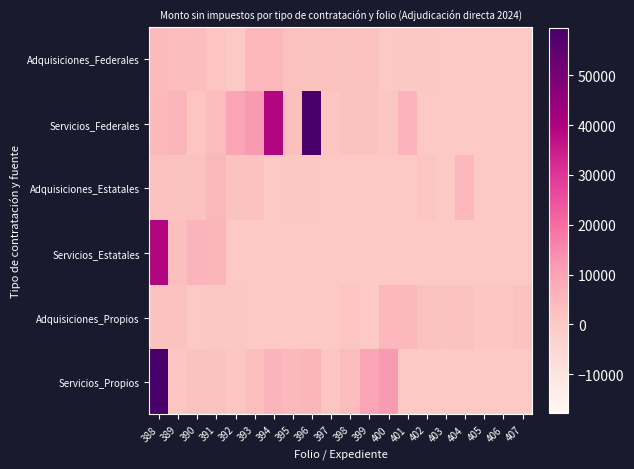

What is the total value across all series at 392?

13025.2